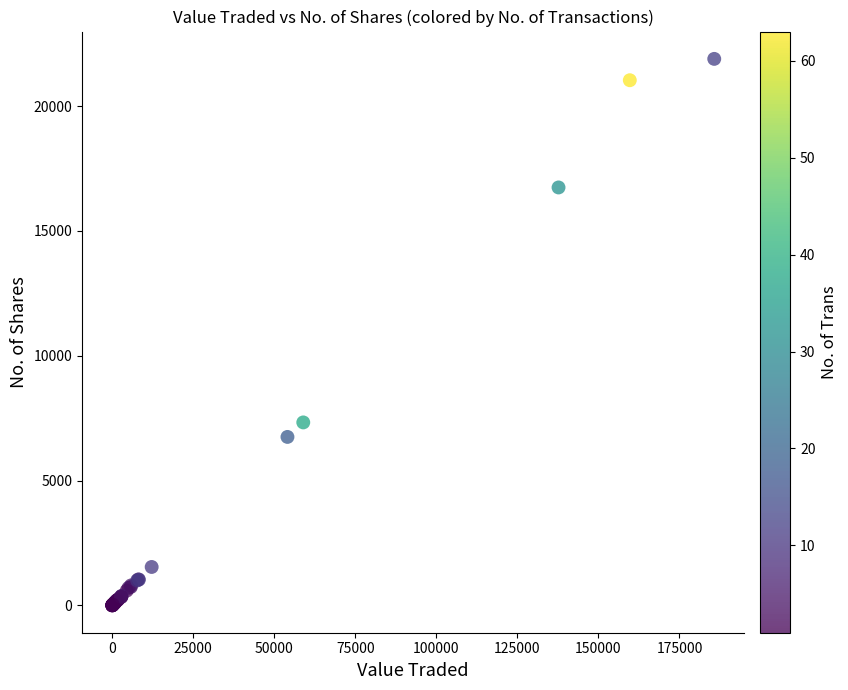

What Y value in the scatter plot is closest to 10946?

7330